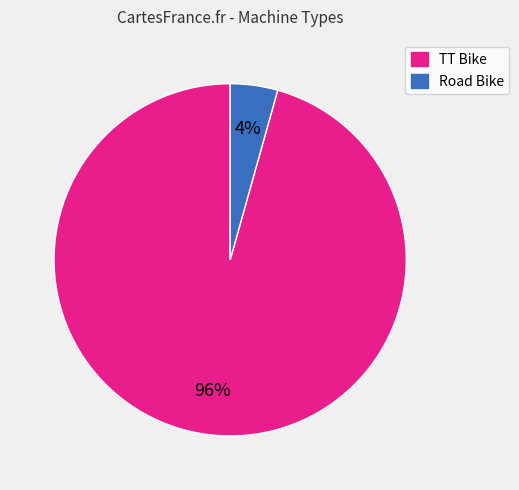

The Road Bike slice represents 4% of the pie. True or false?

True